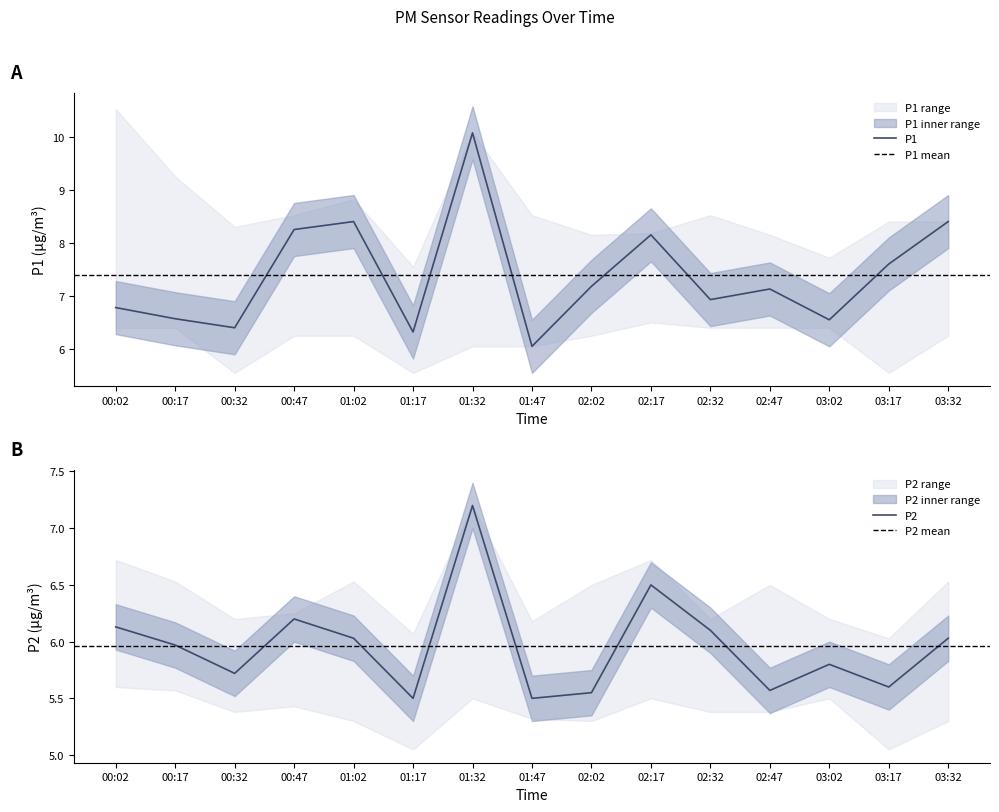

At which category is the sum across all series the highest?

01:32